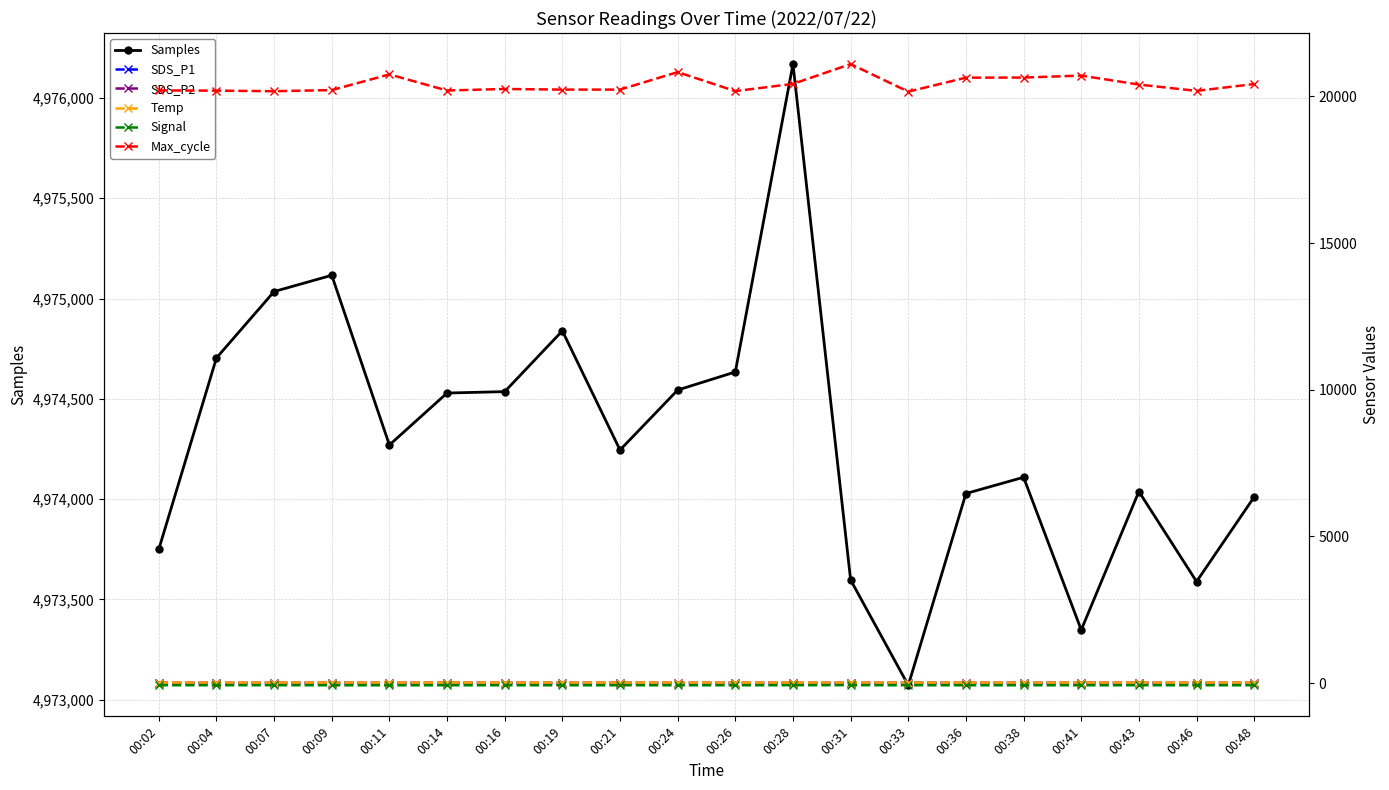

Reading right to left, extract all data points from this chart.

Samples: 4974011.0	4973589.0	4974038.0	4973348.0	4974109.0	4974028.0	4973072.0	4973597.0	4976169.0	4974634.0	4974544.0	4974245.0	4974839.0	4974536.0	4974529.0	4974270.0	4975116.0	4975035.0	4974704.0	4973750.0
SDS_P1: 10.0	7.5	8.1	9.9	9.6	8.5	10.2	7.3	8.0	8.2	7.9	10.8	7.8	9.7	10.4	9.1	9.1	8.3	8.2	8.0
SDS_P2: 7.7	6.9	7.2	7.9	7.1	7.7	7.9	6.6	7.2	7.5	7.0	7.4	7.1	7.4	8.1	8.2	7.1	7.0	7.0	7.3
Temp: 17.7	17.7	17.7	17.7	17.7	17.8	17.7	17.8	17.8	17.9	17.9	17.9	17.9	17.9	17.9	18.0	18.0	18.0	18.0	18.0
Signal: -74.0	-73.0	-73.0	-74.0	-74.0	-74.0	-74.0	-71.0	-72.0	-74.0	-74.0	-74.0	-74.0	-74.0	-74.0	-75.0	-74.0	-72.0	-73.0	-73.0
Max_cycle: 20425.0	20191.0	20407.0	20712.0	20646.0	20642.0	20165.0	21105.0	20430.0	20183.0	20831.0	20235.0	20235.0	20256.0	20204.0	20753.0	20218.0	20180.0	20199.0	20207.0